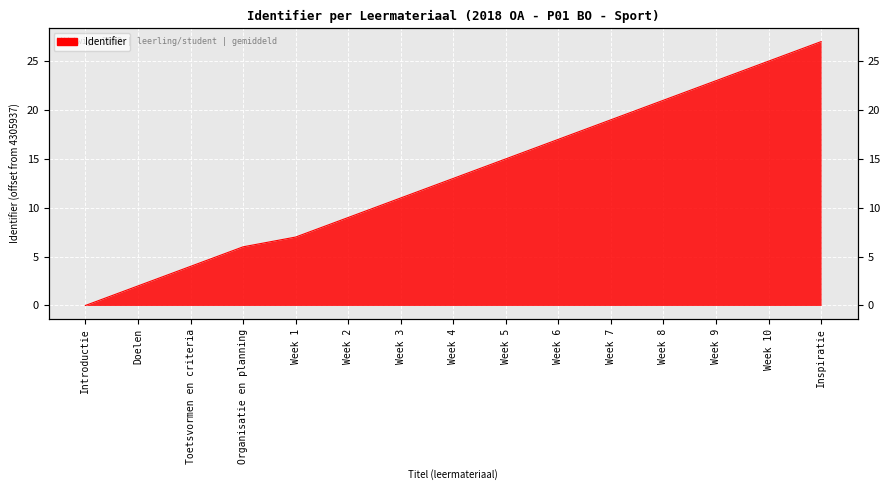

What is the change in value from Toetsvormen en criteria to Week 3?

+7